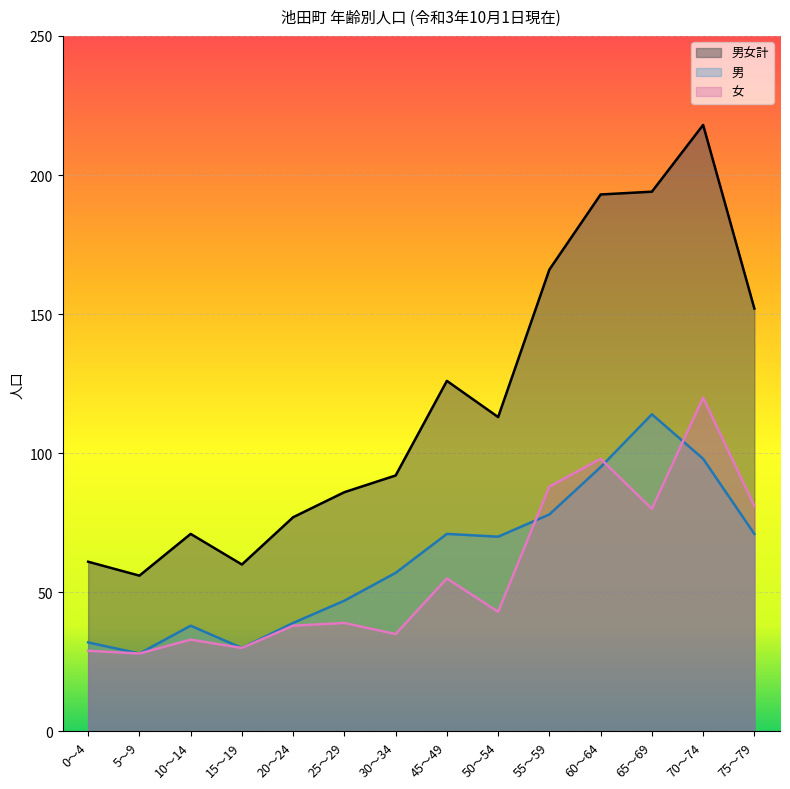

Is it true that 女 equals 80 at 65～69?

True